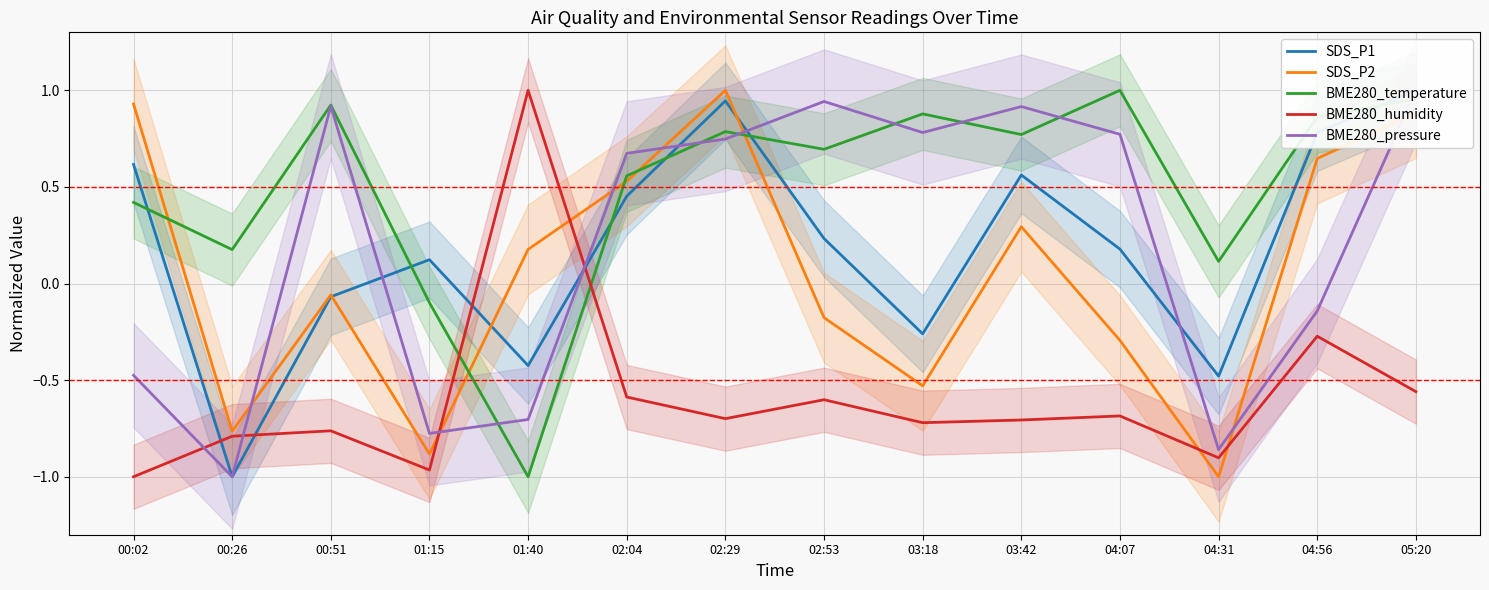

What is the sum of the SDS_P1 values at 05:20 and 04:31?

0.5